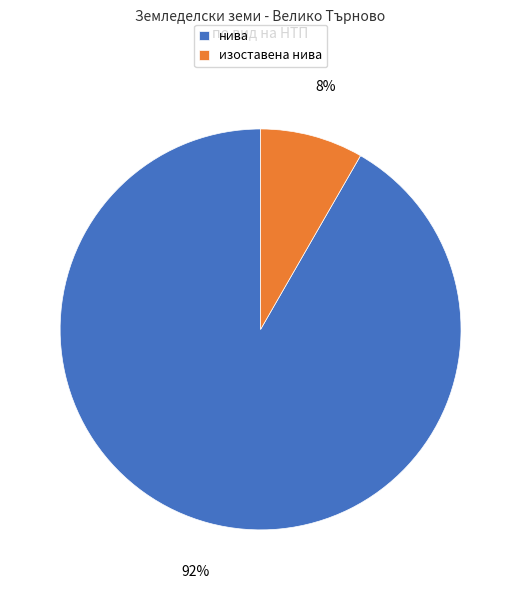

Which category has the smallest portion of the pie?

изоставена нива